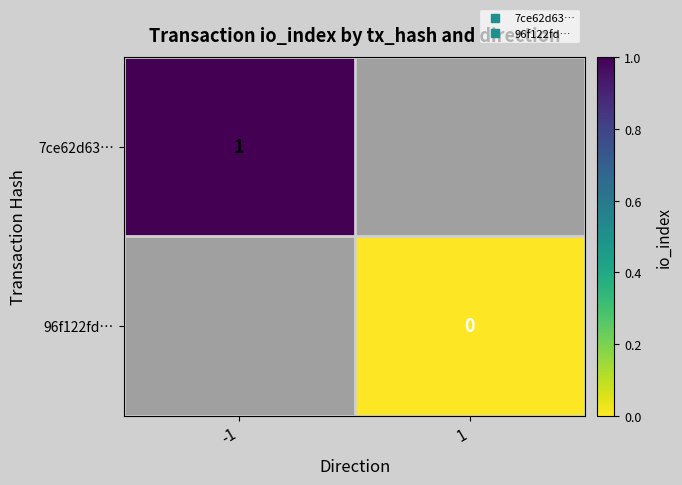

List the series in order of their peak value, highest first.

7ce62d63…, 96f122fd…